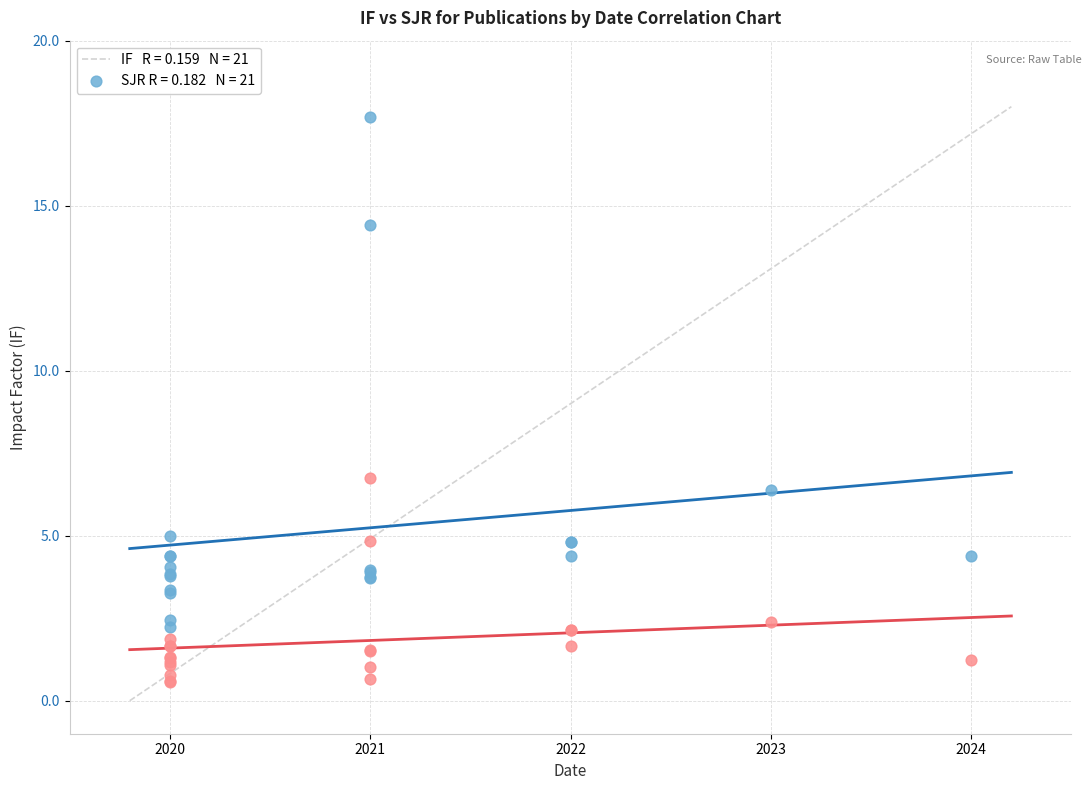

Across all series, what Y value is closest to 9?

6.7